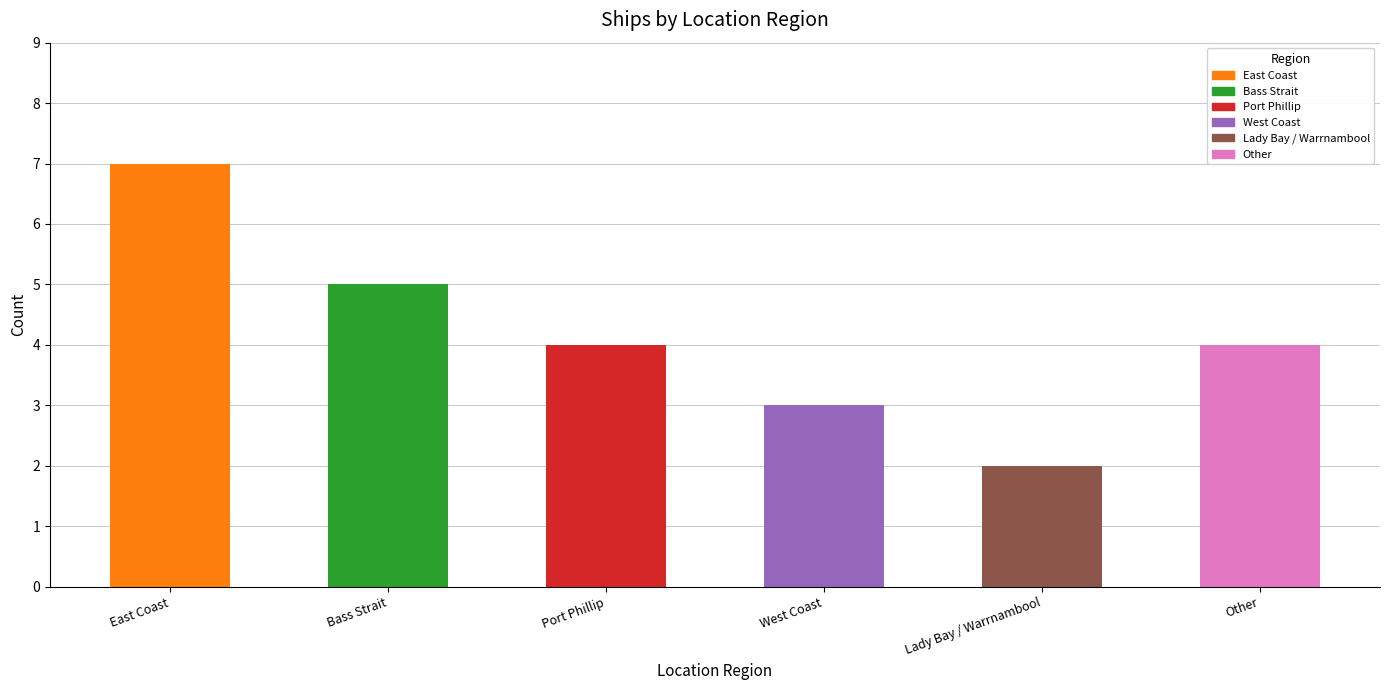

Is it true that the value at Lady Bay / Warrnambool is 1?

False